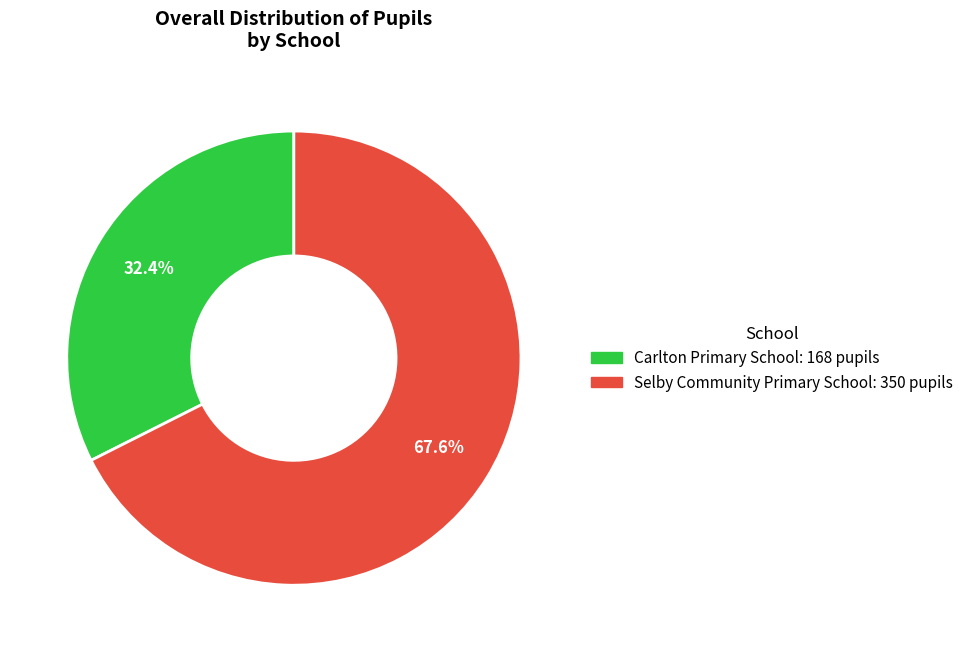

True or false: Carlton Primary School accounts for 32% of the total.

True